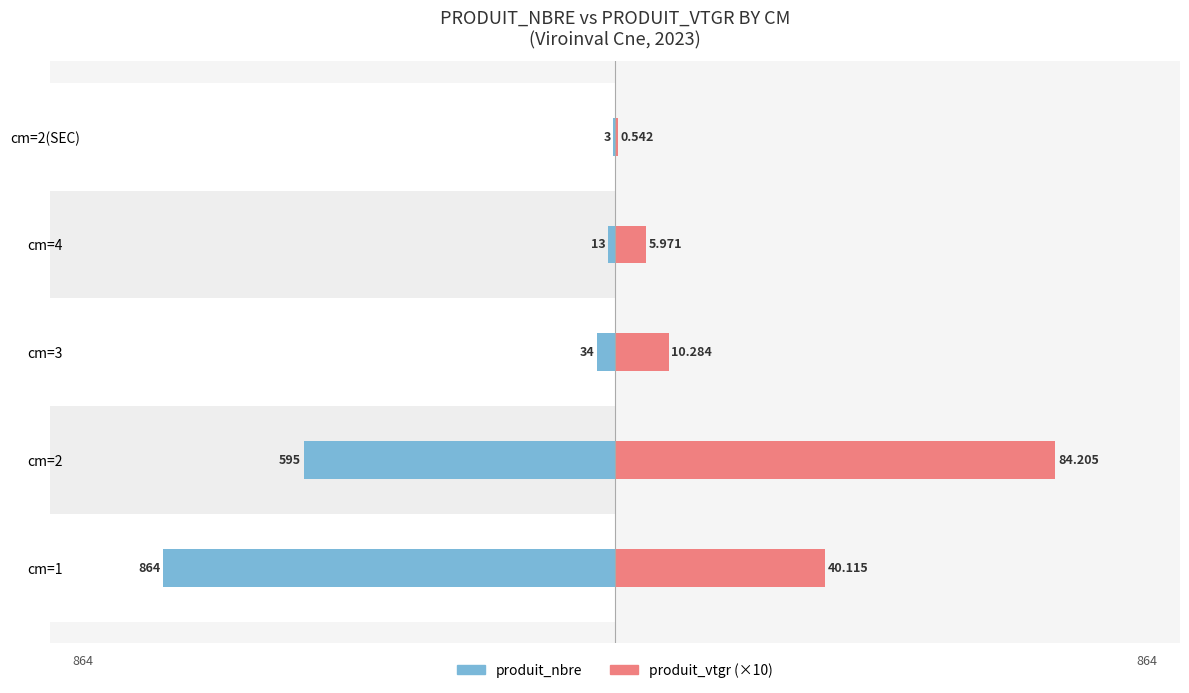

What is the value of the produit_vtgr (×10) bar at the 1st from the left?

401.2